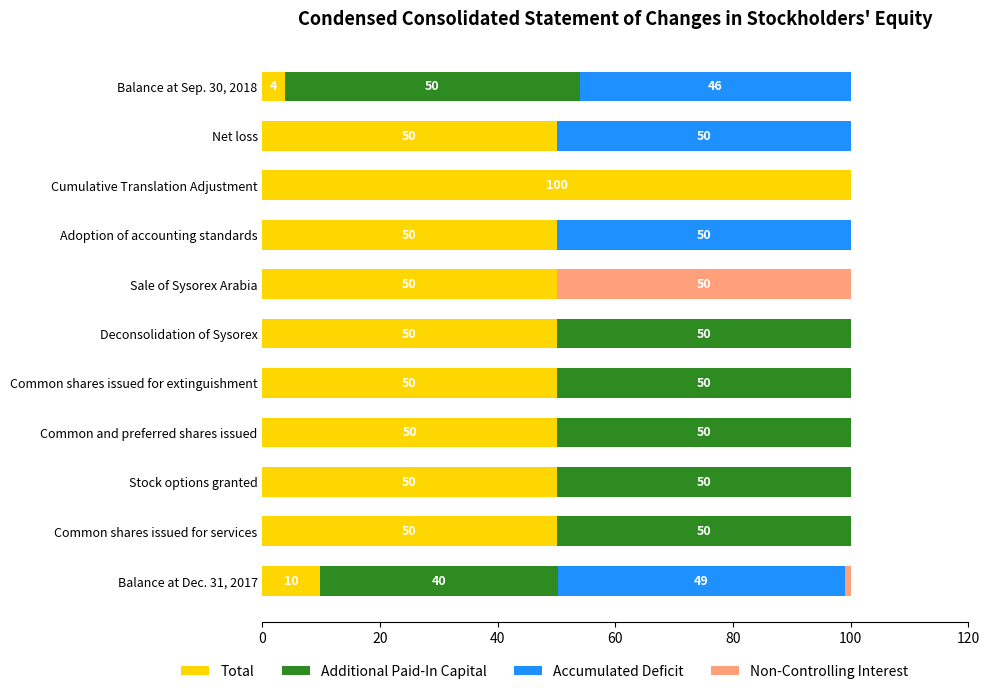

The value of Total at Balance at Dec. 31, 2017 is 5.6. True or false?

False